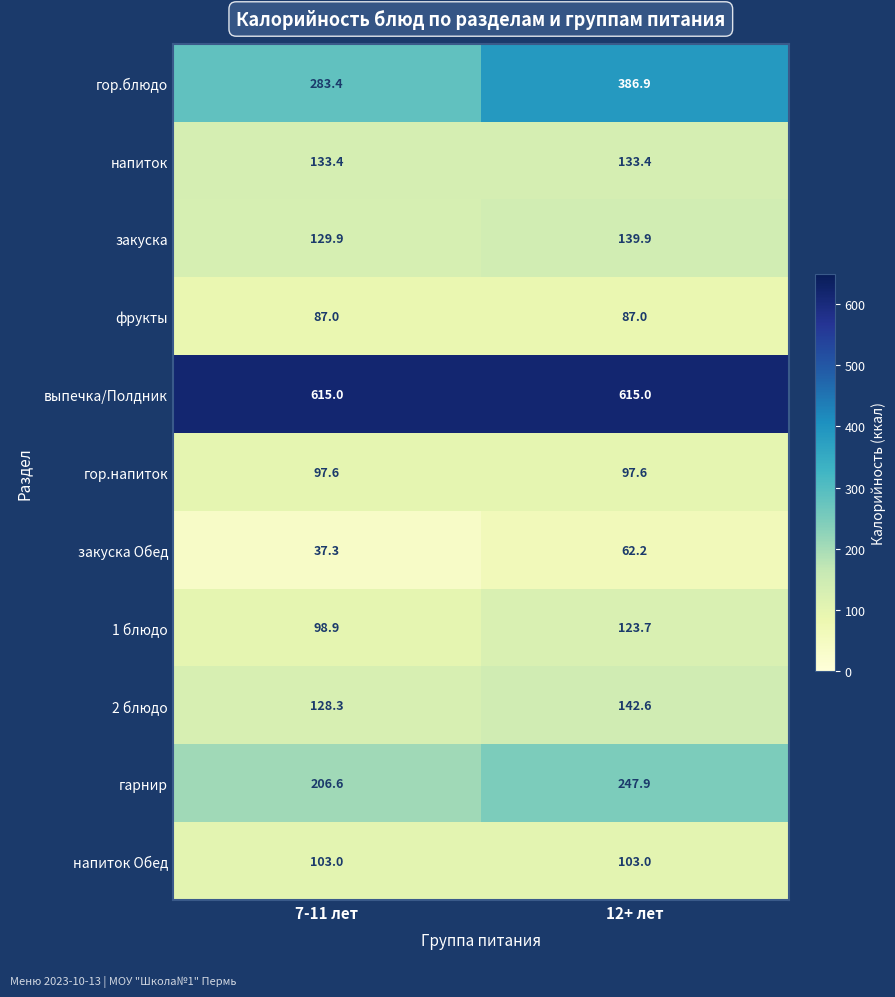

Rank the series at 7-11 лет from highest to lowest value.

выпечка/Полдник, гор.блюдо, гарнир, напиток, закуска, 2 блюдо, напиток Обед, 1 блюдо, гор.напиток, фрукты, закуска Обед